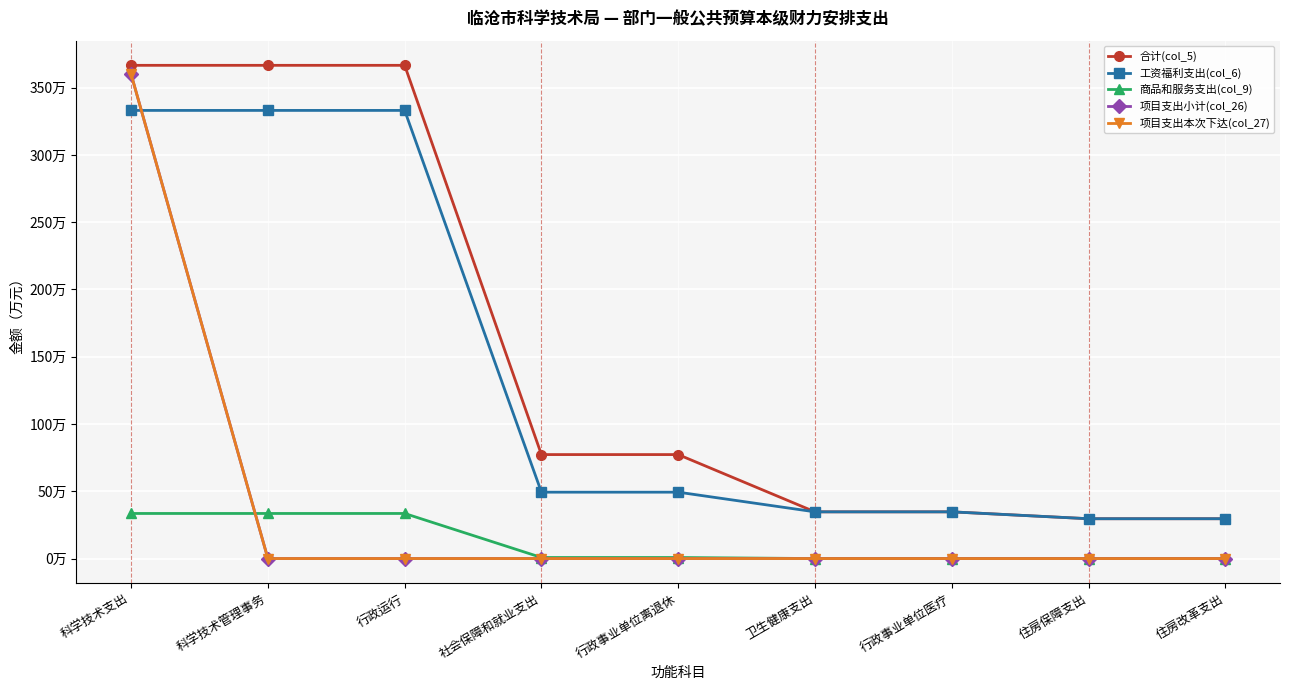

Between 住房改革支出 and 行政事业单位离退休, which is larger?

行政事业单位离退休